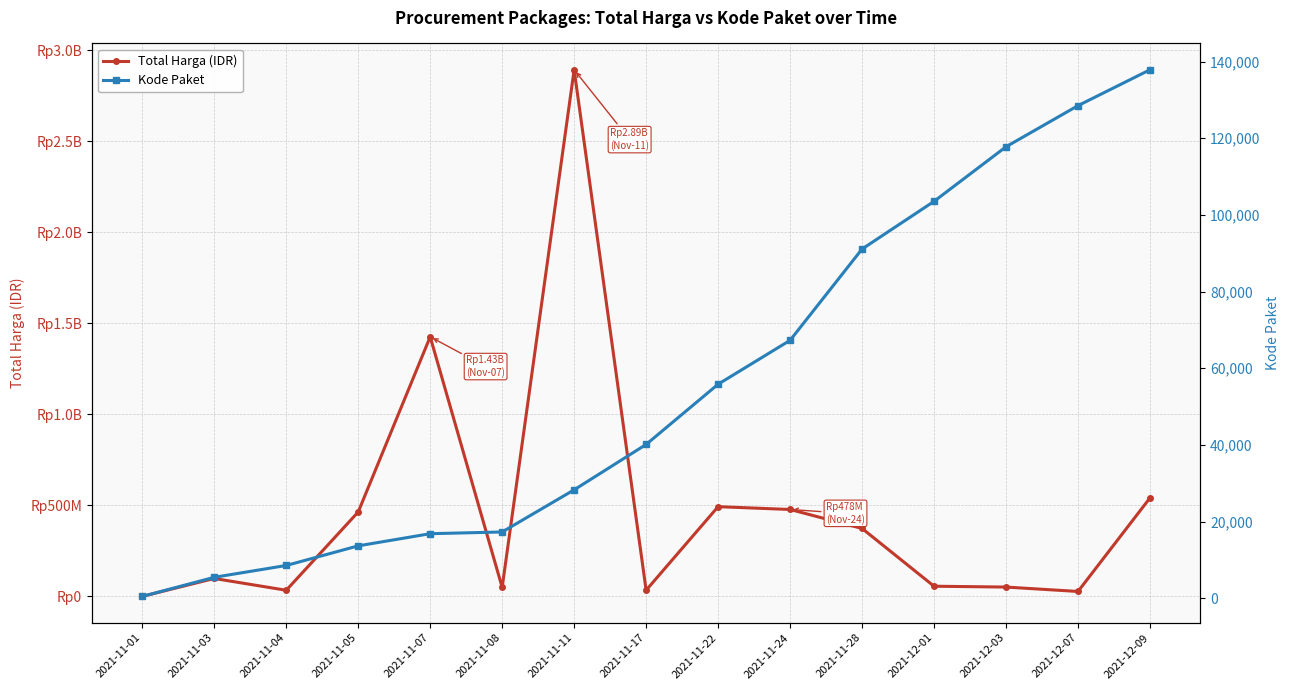

What is the maximum value shown in the chart?

2892122000